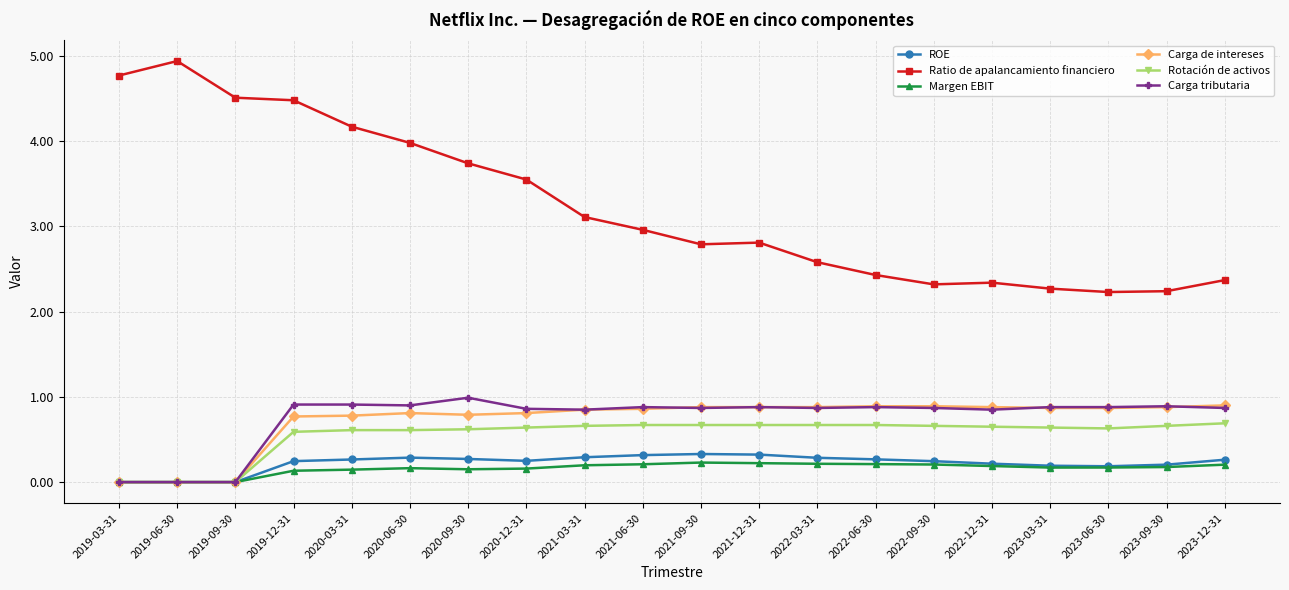

What position from the left is 2020-06-30?

6